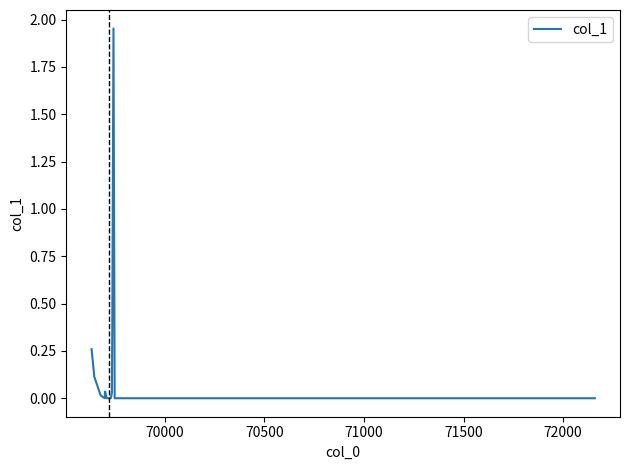

Is this an area chart (filled region under the line)?

No